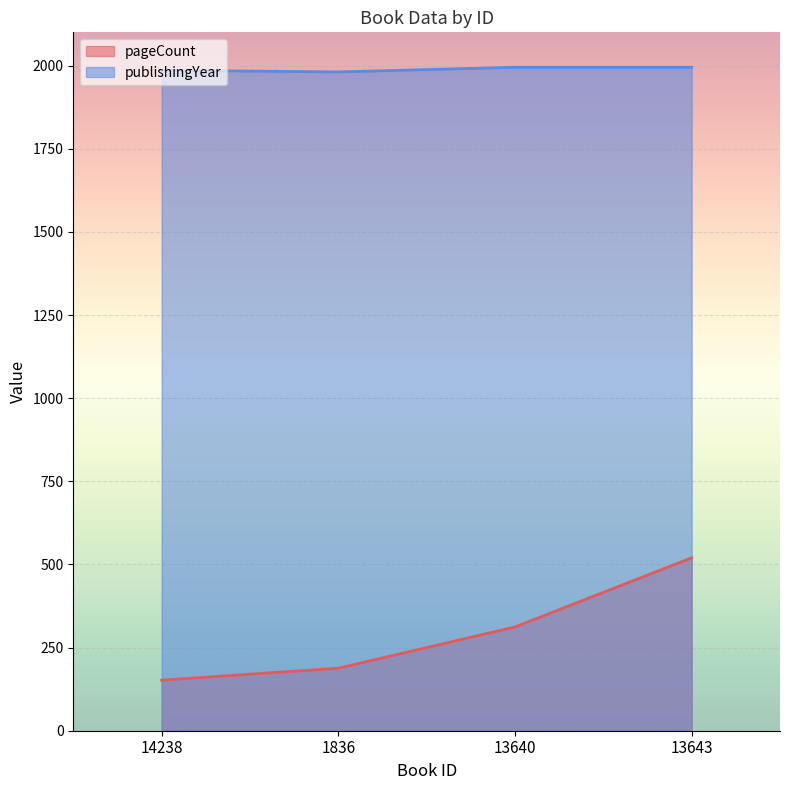

What is the value of the pageCount point at the 2nd from the left?

188